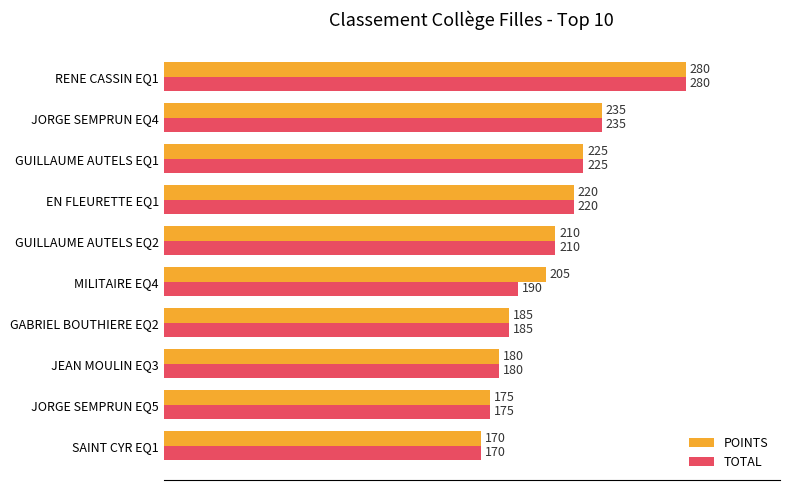

What is the highest value of the TOTAL series?

280